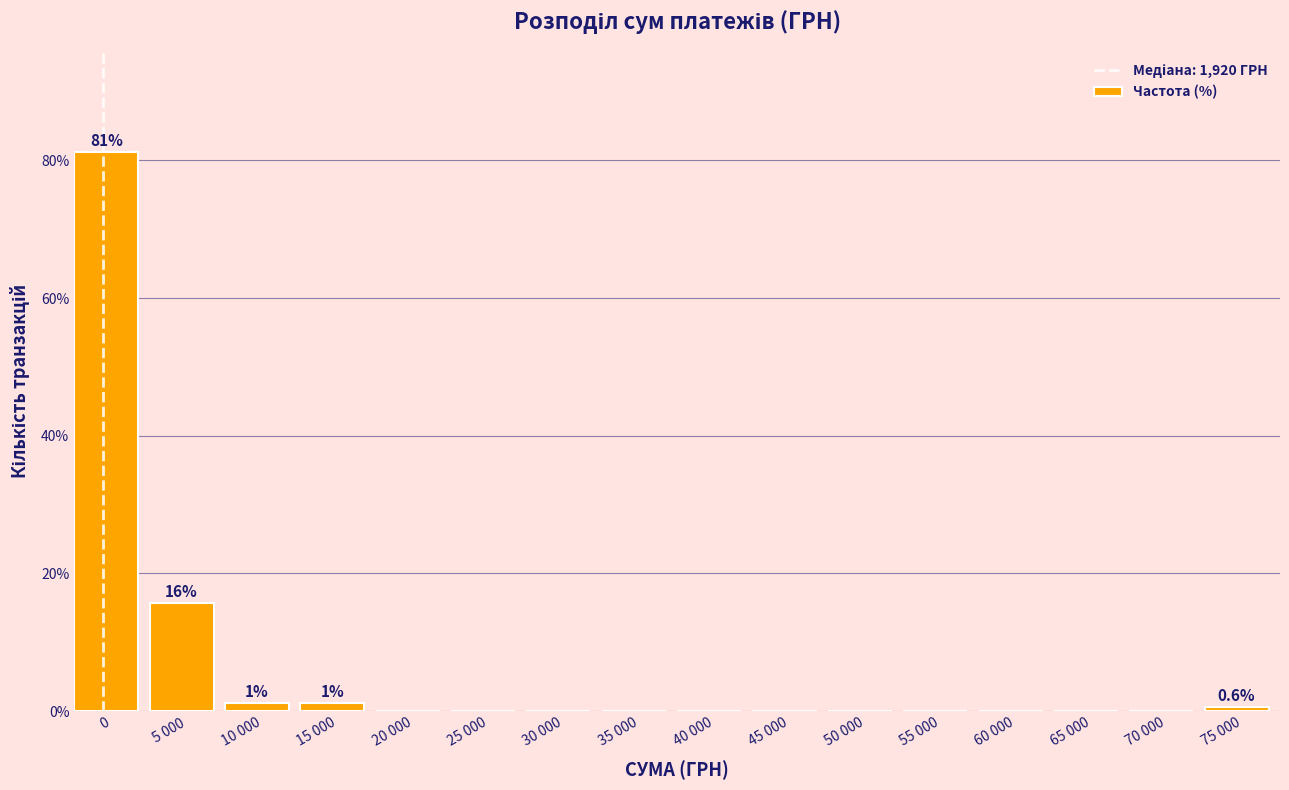

Reading right to left, list all the values displayed in this chart.

75 000=0.6	70 000=0.0	65 000=0.0	60 000=0.0	55 000=0.0	50 000=0.0	45 000=0.0	40 000=0.0	35 000=0.0	30 000=0.0	25 000=0.0	20 000=0.0	15 000=1.2	10 000=1.2	5 000=15.8	0=81.2